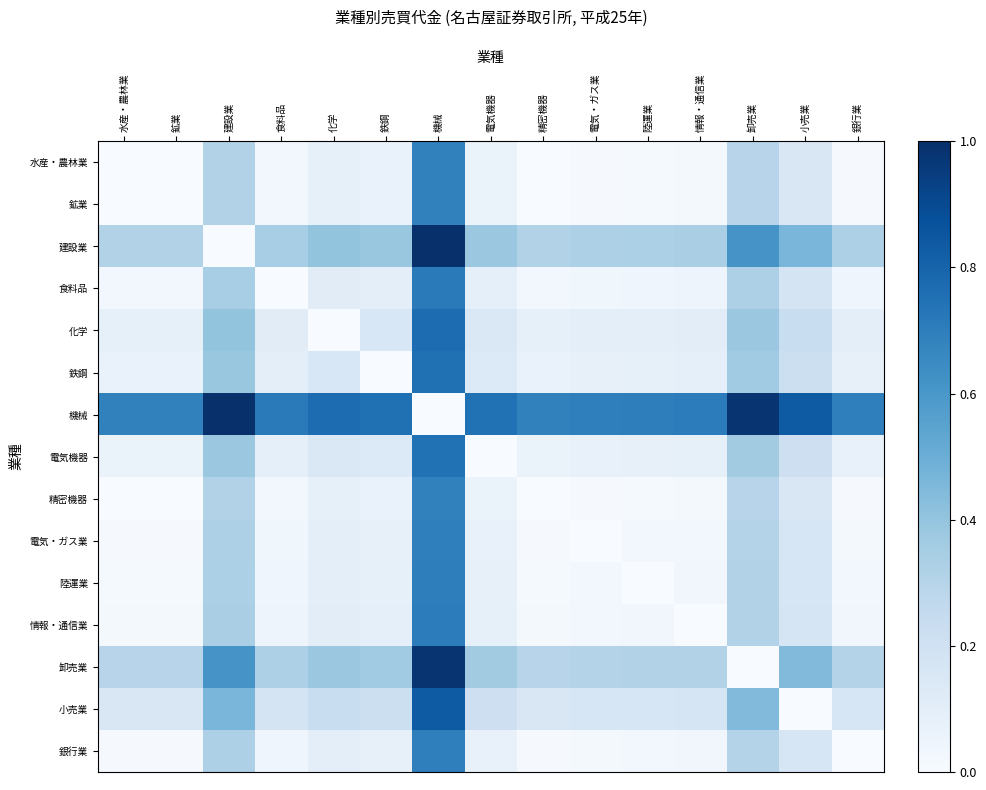

Which series has the largest total across all categories?

機械